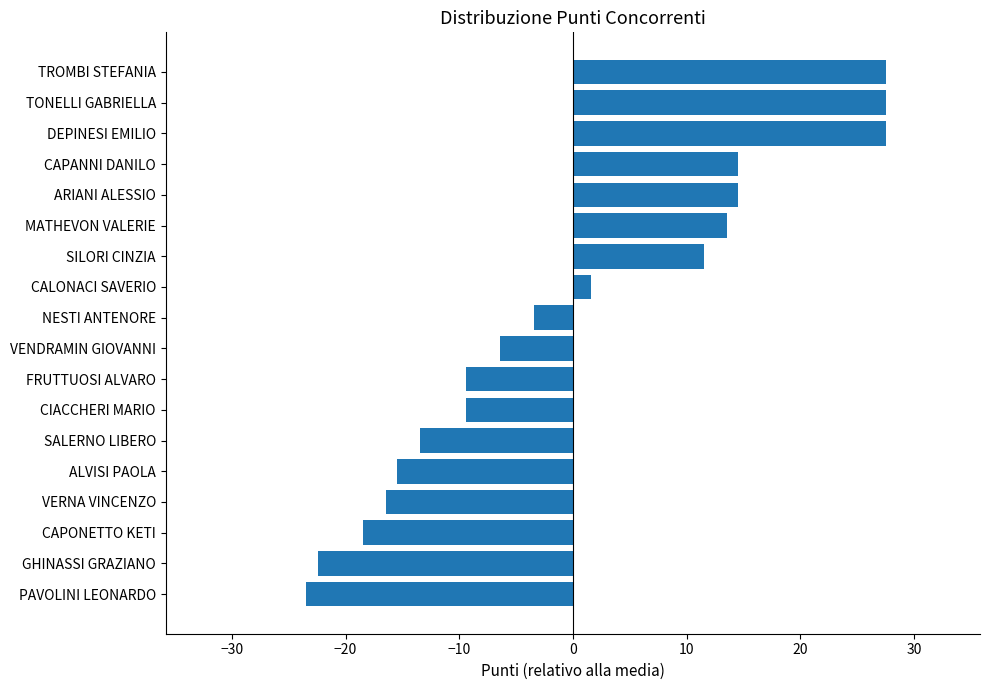

What is the smallest value displayed?

-23.4